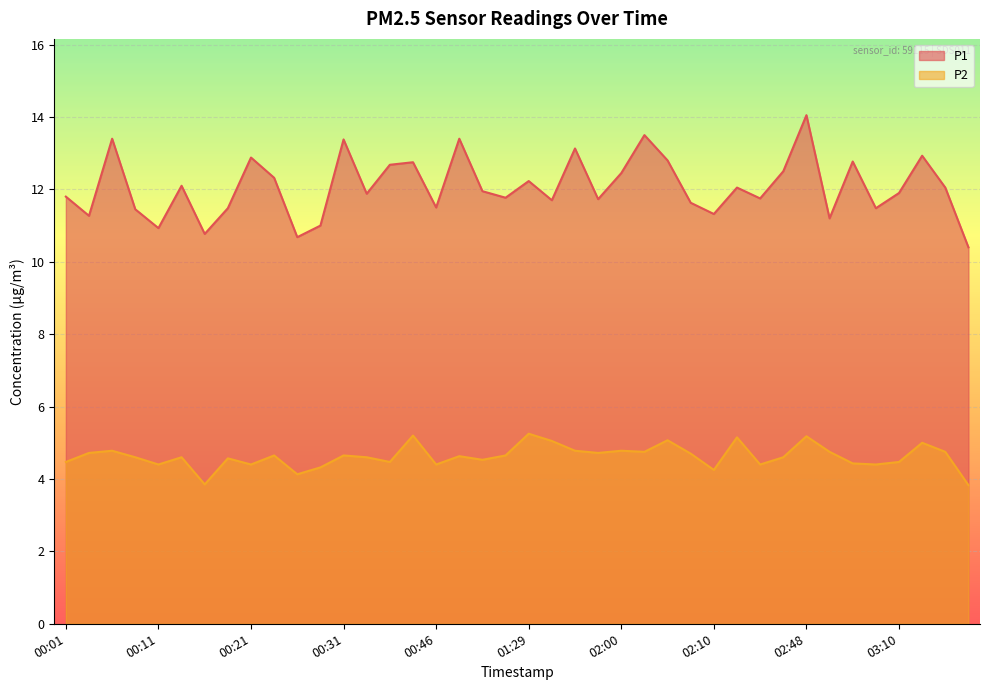

At which category is the sum across all series the highest?

02:48